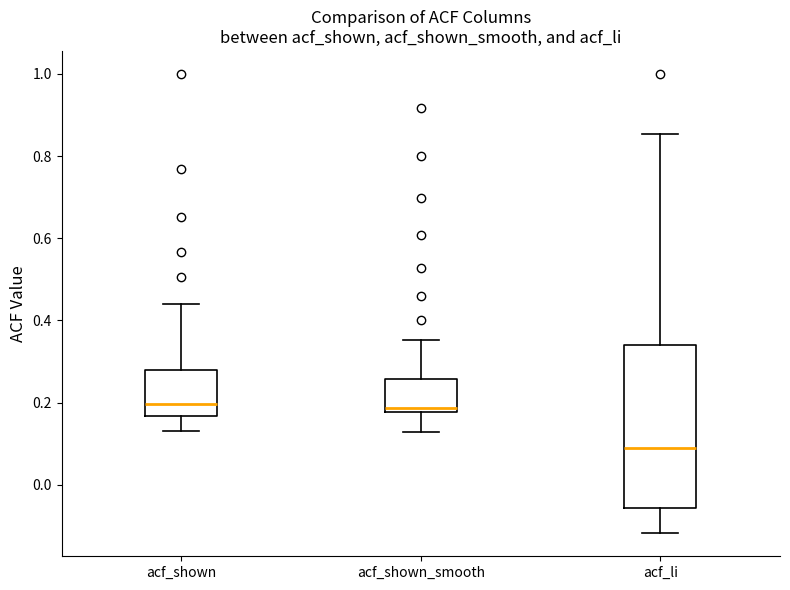

Which box is the tallest, from its lower edge to its upper edge?

acf_li